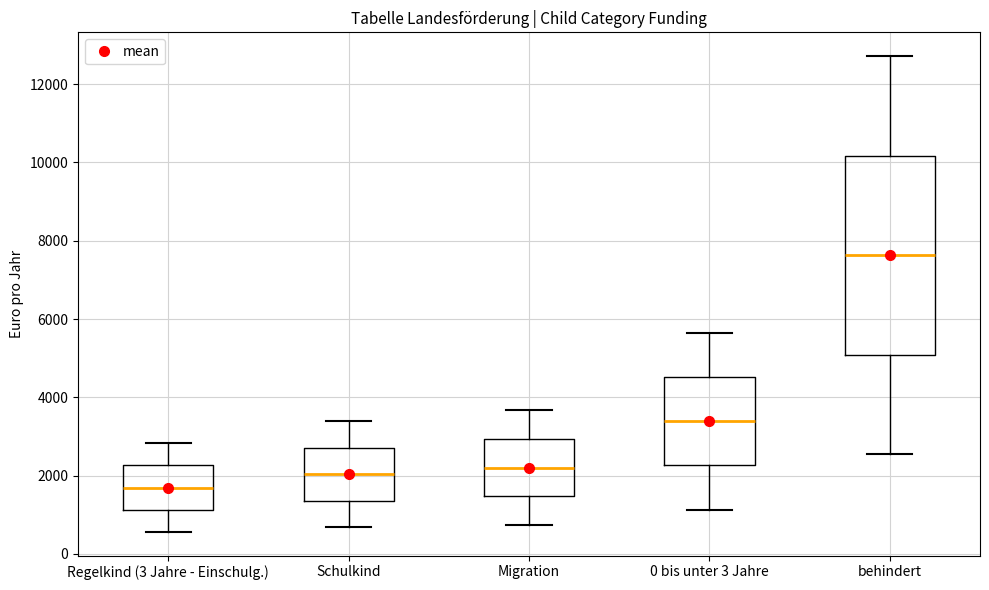

Which box's median line is the highest?

behindert